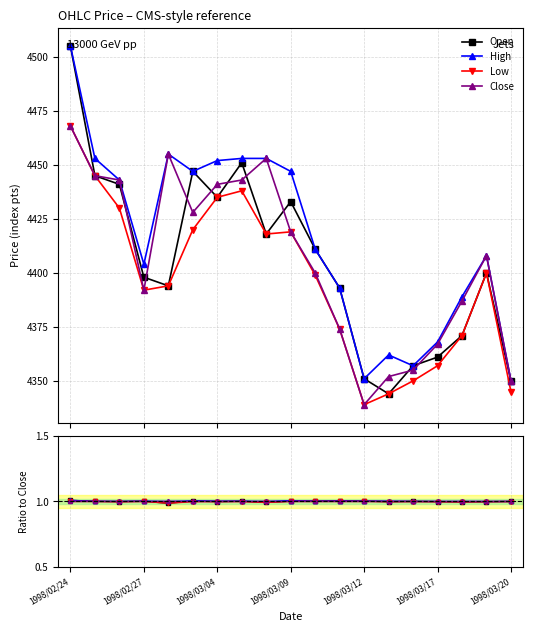

How many lines are shown in the chart?

4